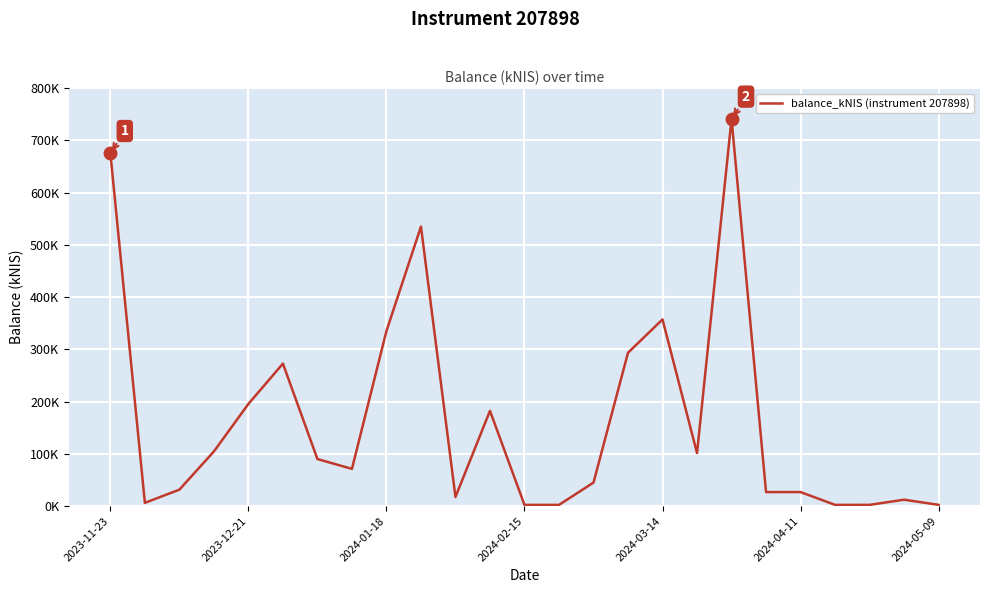

Is this an area chart (filled region under the line)?

No